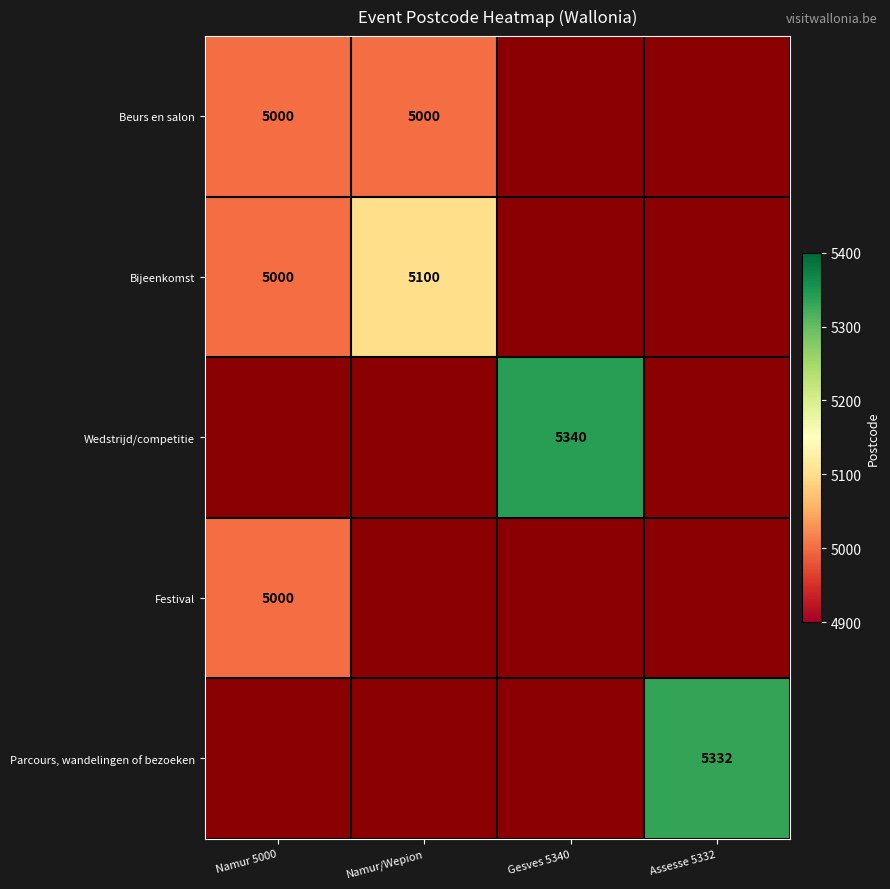

At how many categories does at least one series exceed 5139?

2